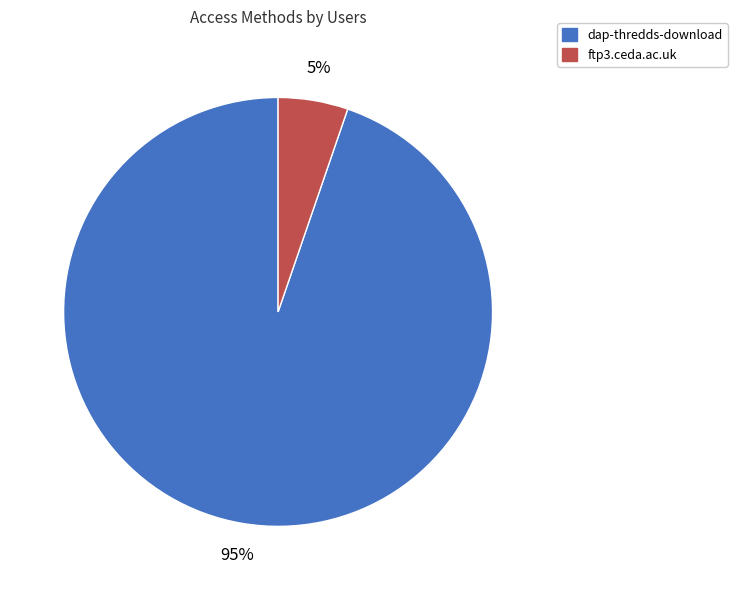

How many slices are in this pie chart?

2